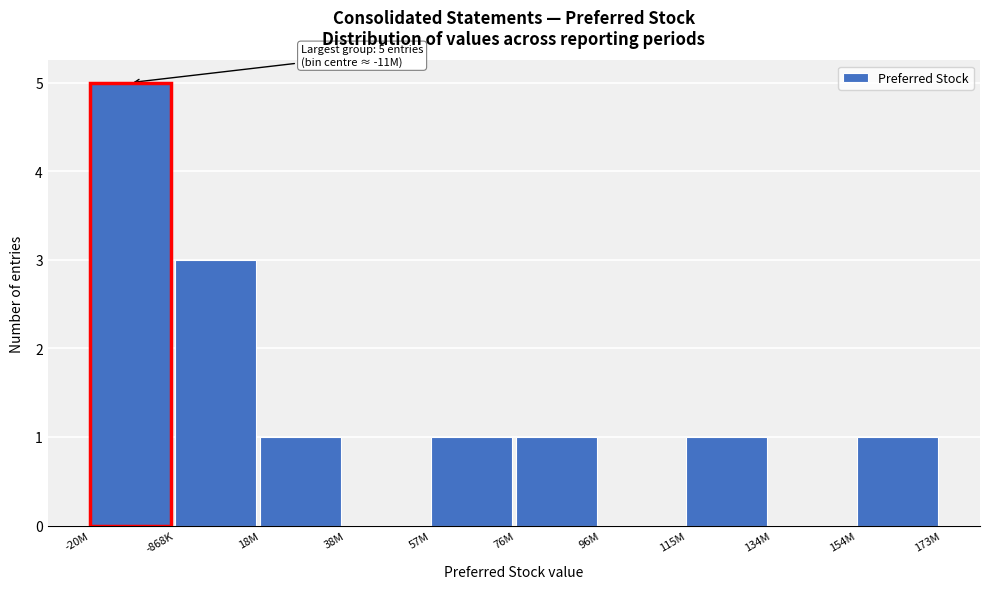

Reading left to right, list all the values displayed in this chart.

-20M=5	-868K=3	18M=1	38M=0	57M=1	76M=1	96M=0	115M=1	134M=0	154M=1